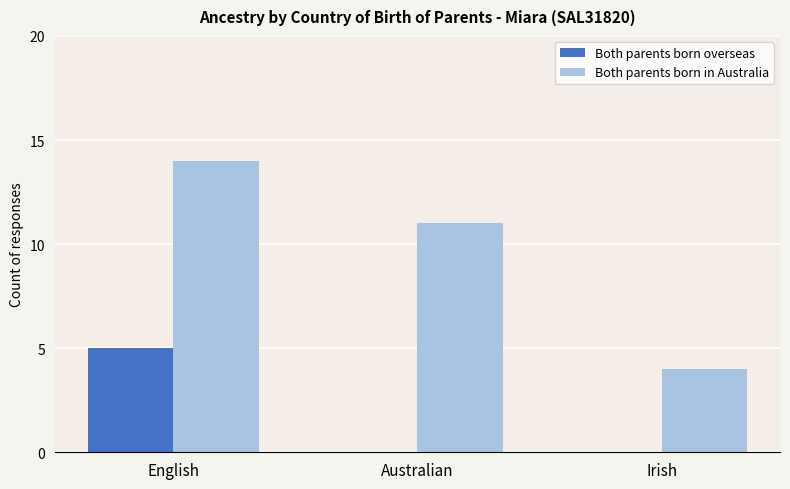

Reading right to left, what are all the values shown in this chart?

Both parents born overseas: Irish=0	Australian=0	English=5
Both parents born in Australia: Irish=4	Australian=11	English=14